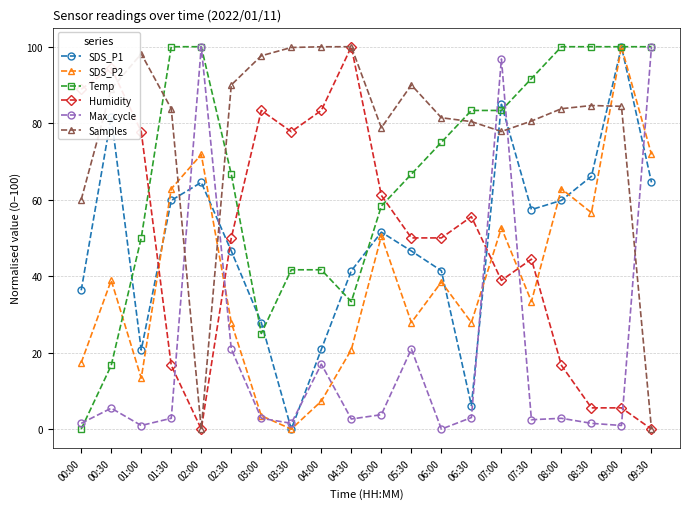

What is the sum of all Humidity values?

1000.0